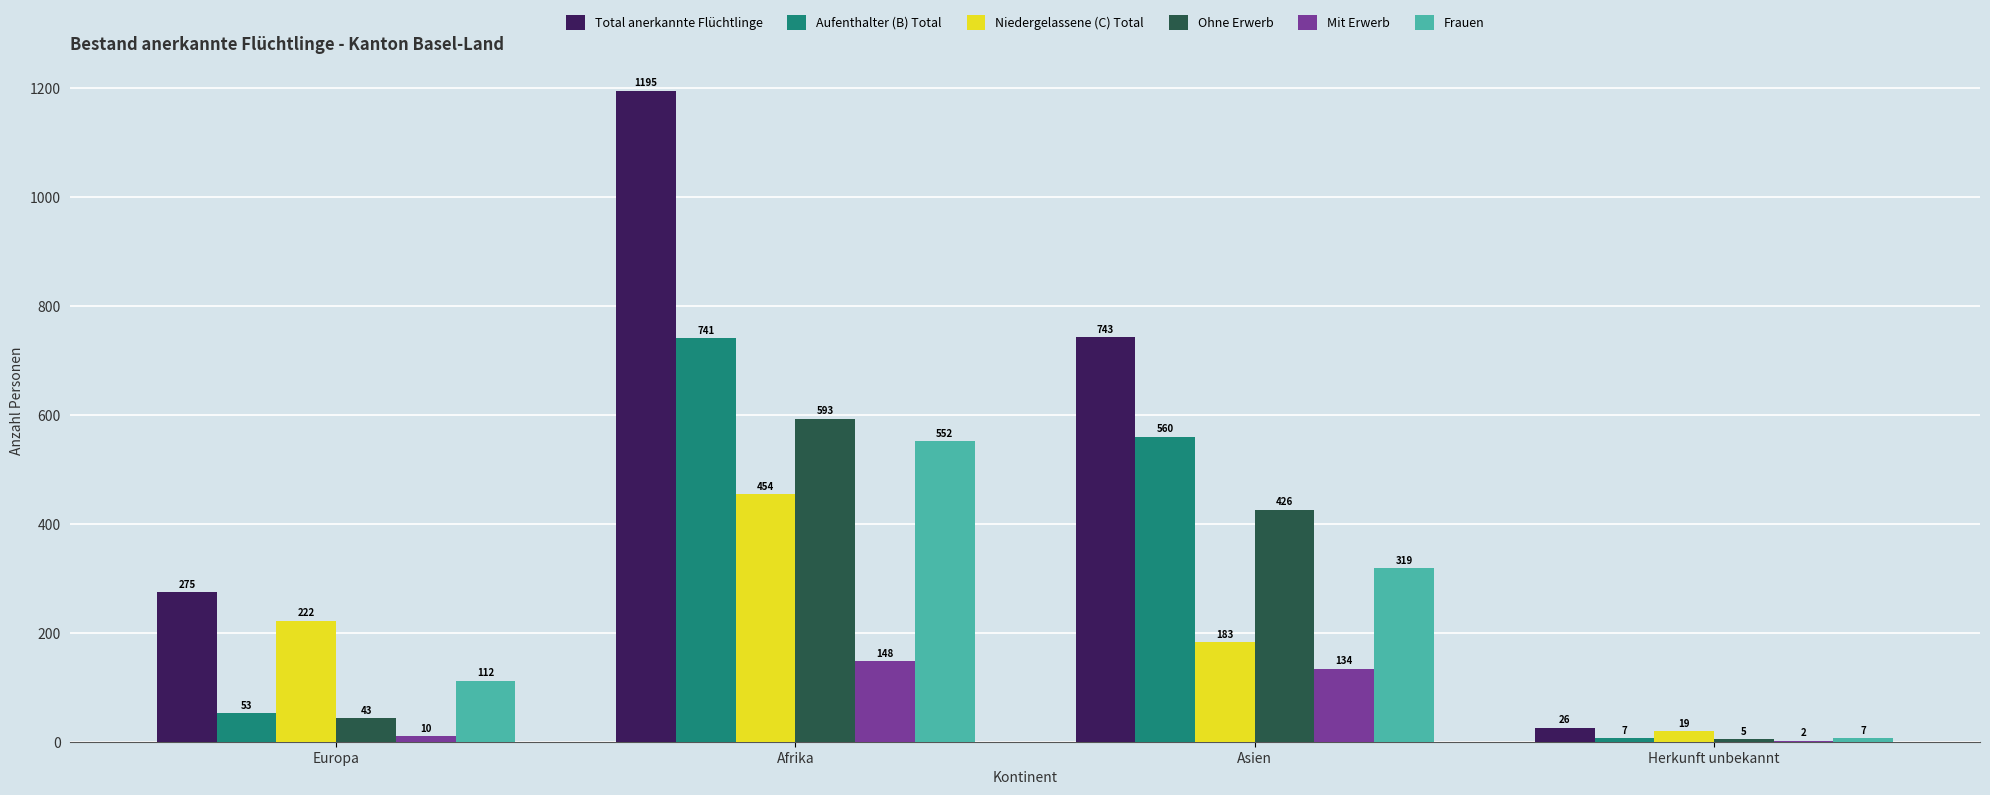

What is the highest value of the Frauen series?

552